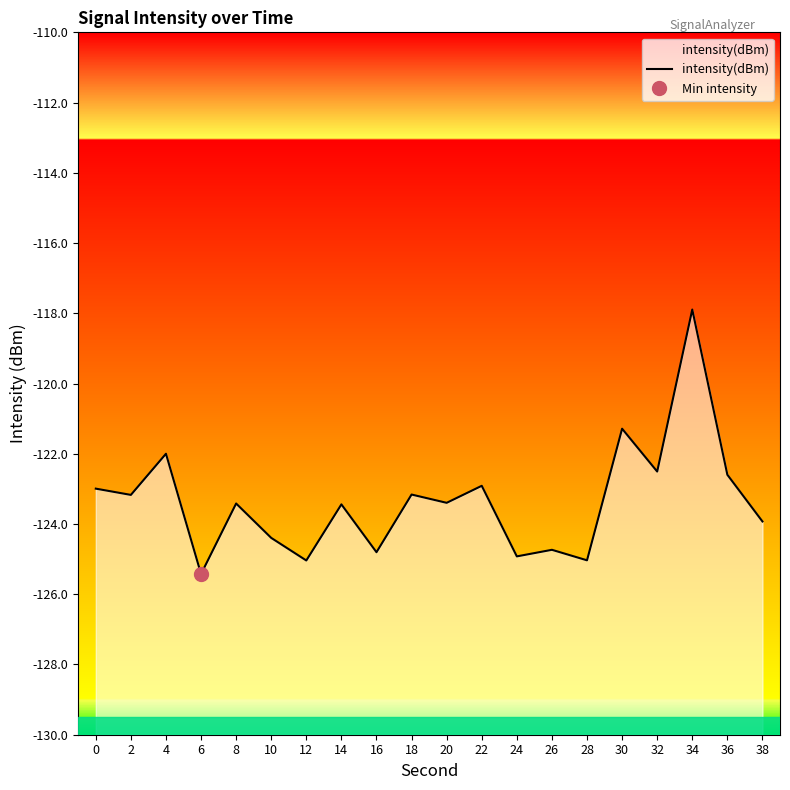

What is the minimum value shown in the chart?

-125.4